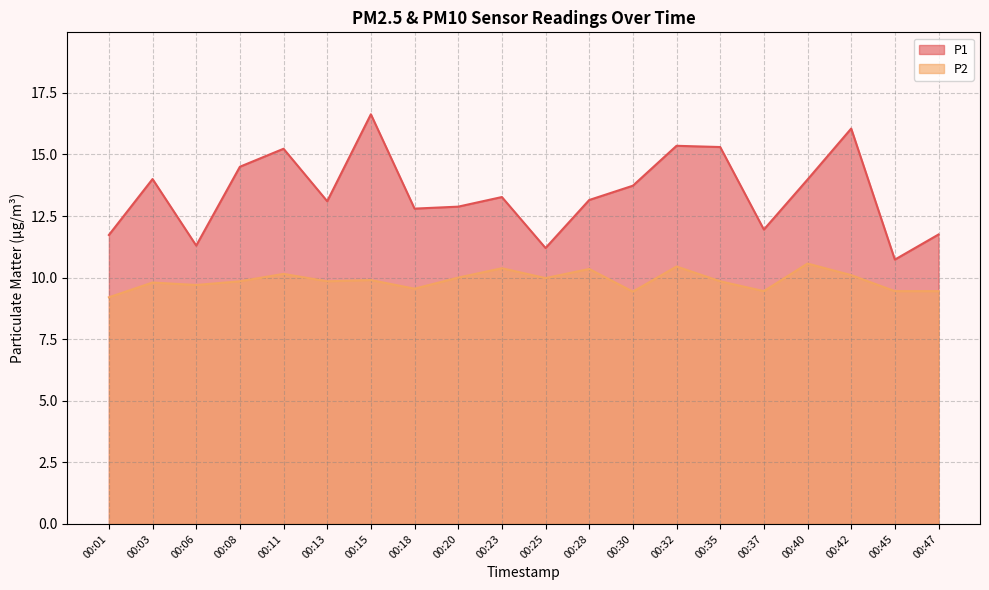

What is the value of the P2 point at the 14th from the left?

10.4